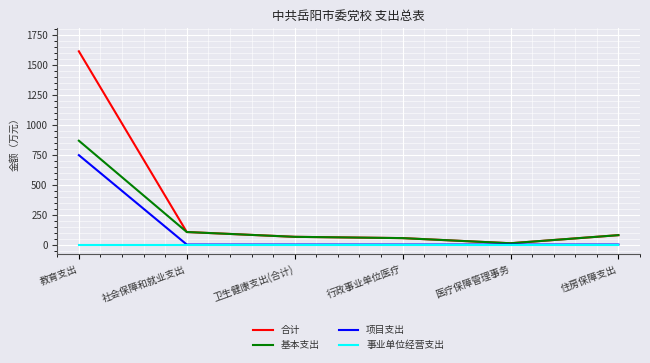

Which series has the largest total across all categories?

合计